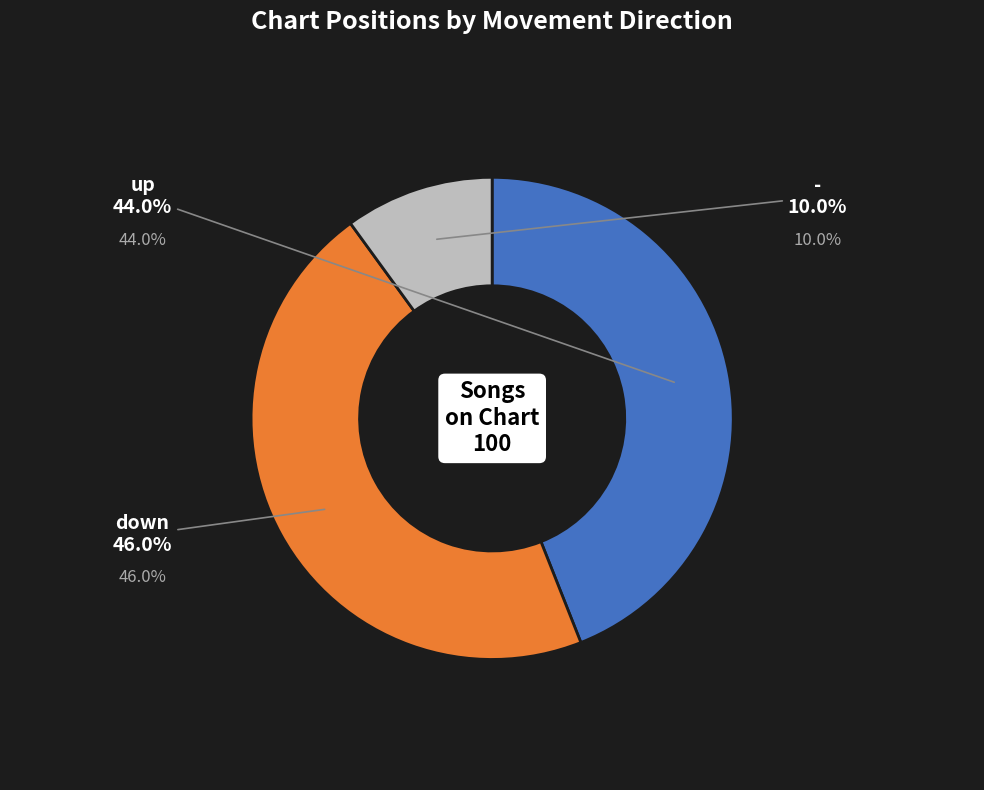

What percentage is the up slice, to the nearest percent?

44%